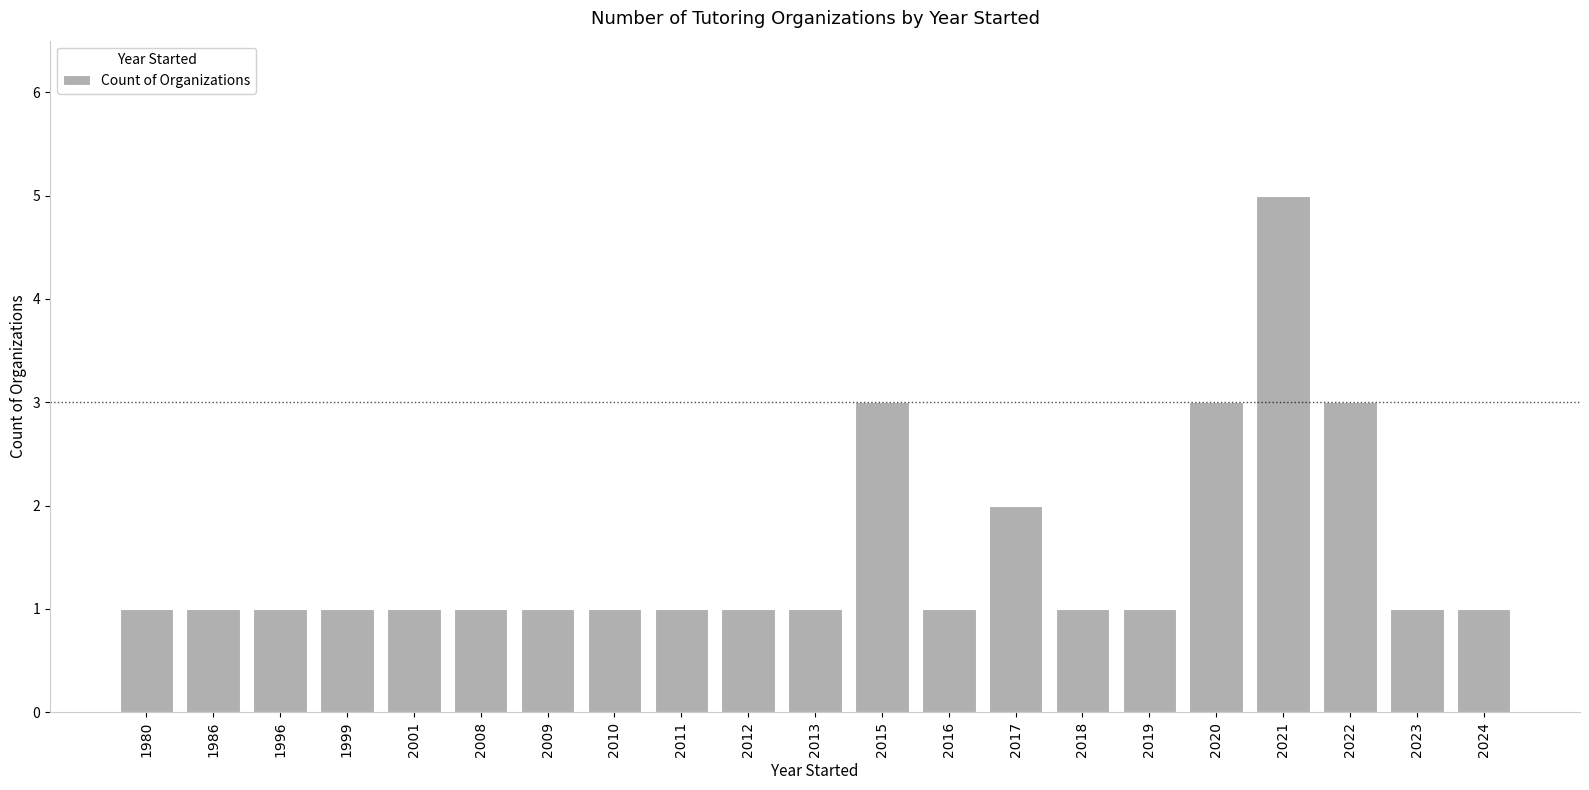

What is the change in value from 2016 to 2022?

+2